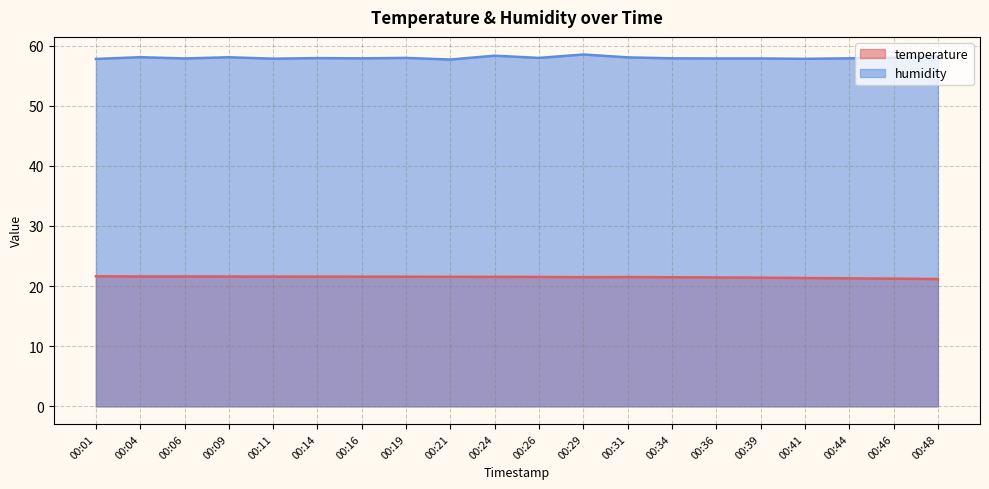

Which has a higher value, 00:44 or 00:41?

00:41